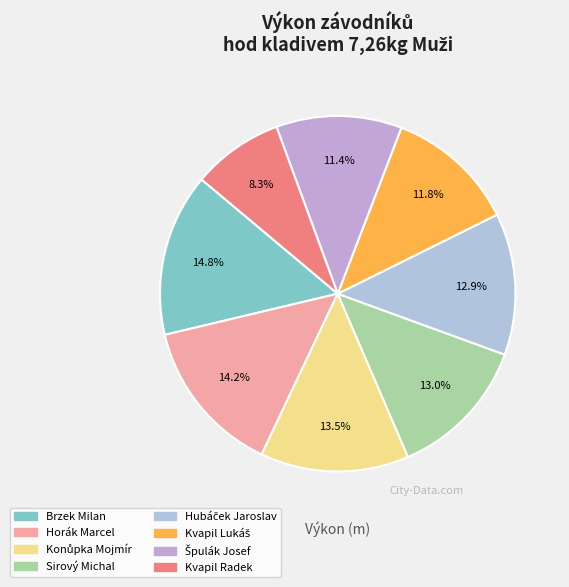

Is it true that Sirový Michal is 13% of the pie?

True